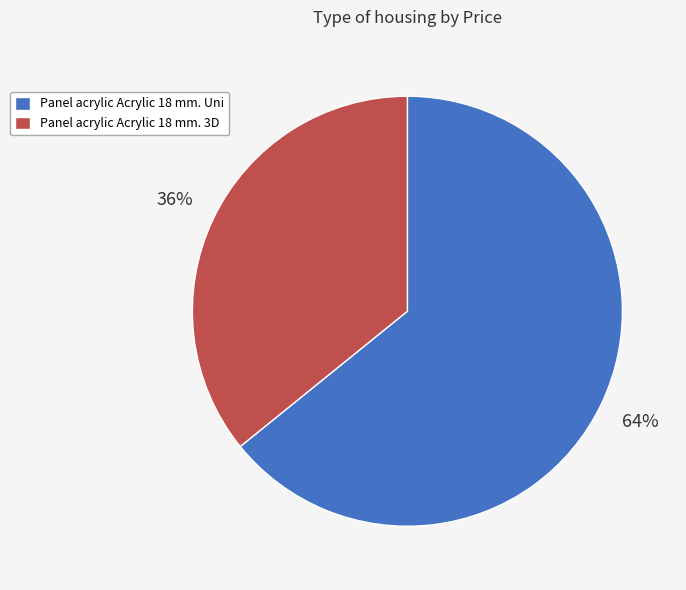

The Panel acrylic Acrylic 18 mm. 3D slice represents 36% of the pie. True or false?

True